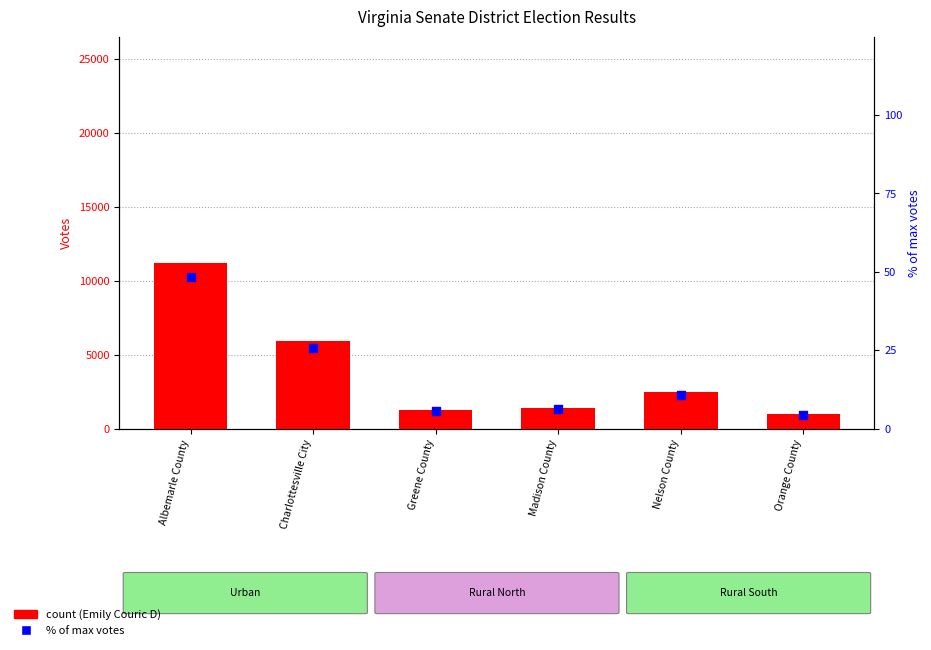

What is the total value across all series at Nelson County?

2455.6